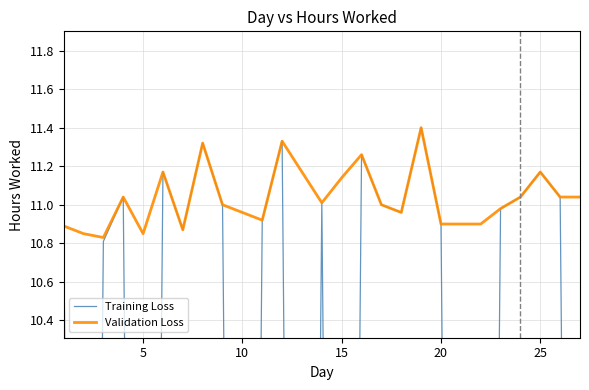

What is the sum of all Validation Loss values?

297.9